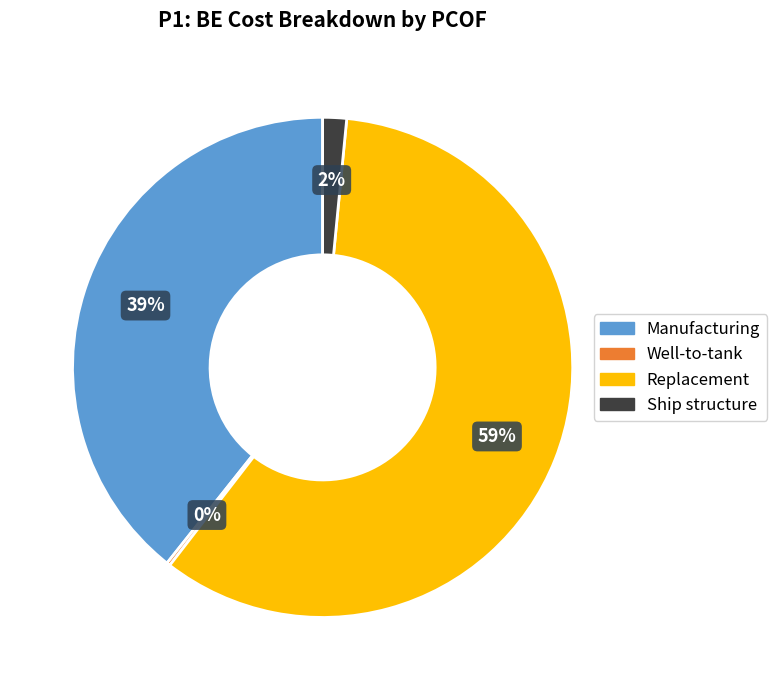

Does any single category account for the majority?

Yes